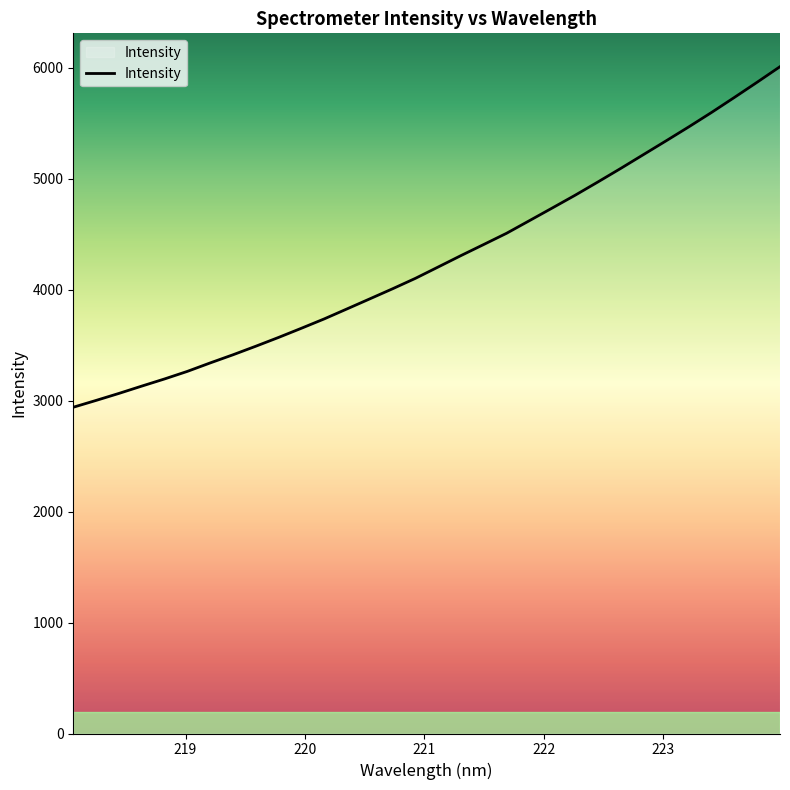

What is the difference between the maximum and minimum values?

3069.3